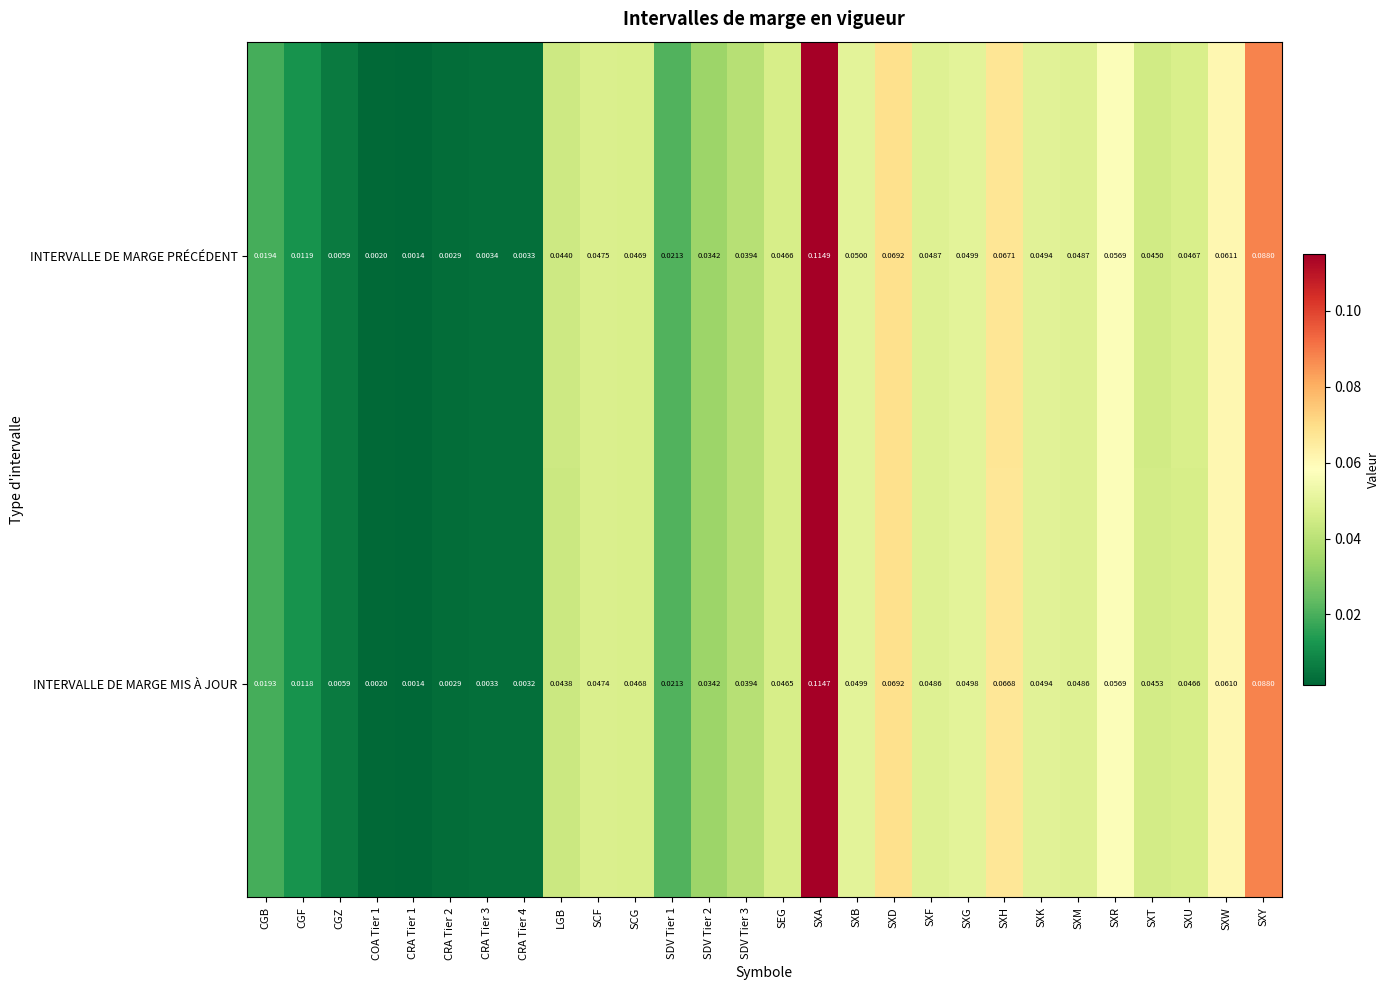

Which series has the largest total across all categories?

INTERVALLE DE MARGE PRÉCÉDENT